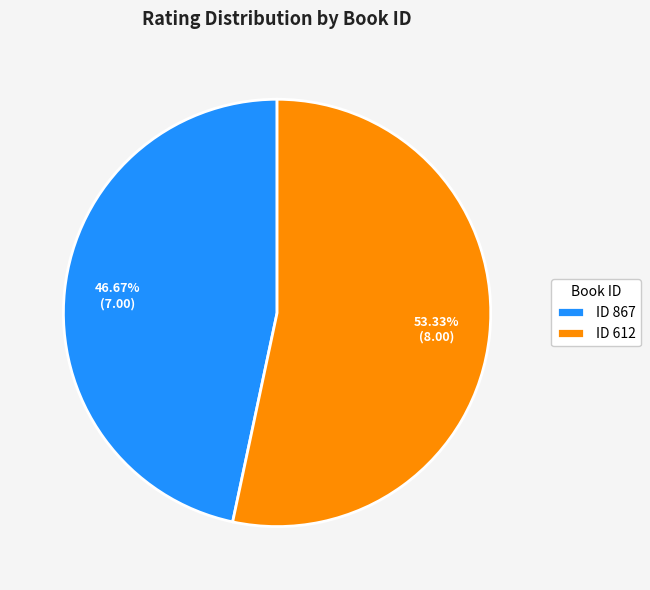

Is the sum of ID 612 and ID 867 greater than half?

Yes